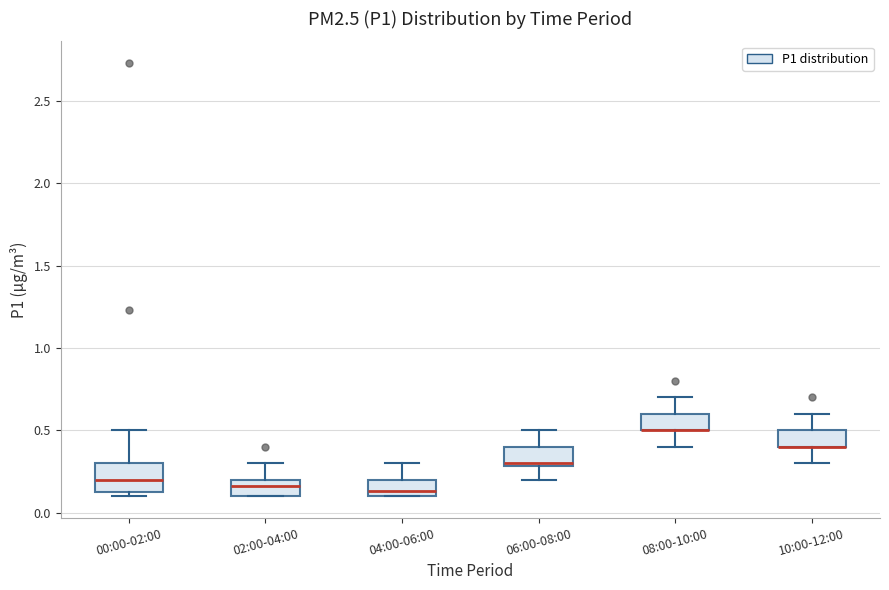

Which box is the tallest, from its lower edge to its upper edge?

00:00-02:00